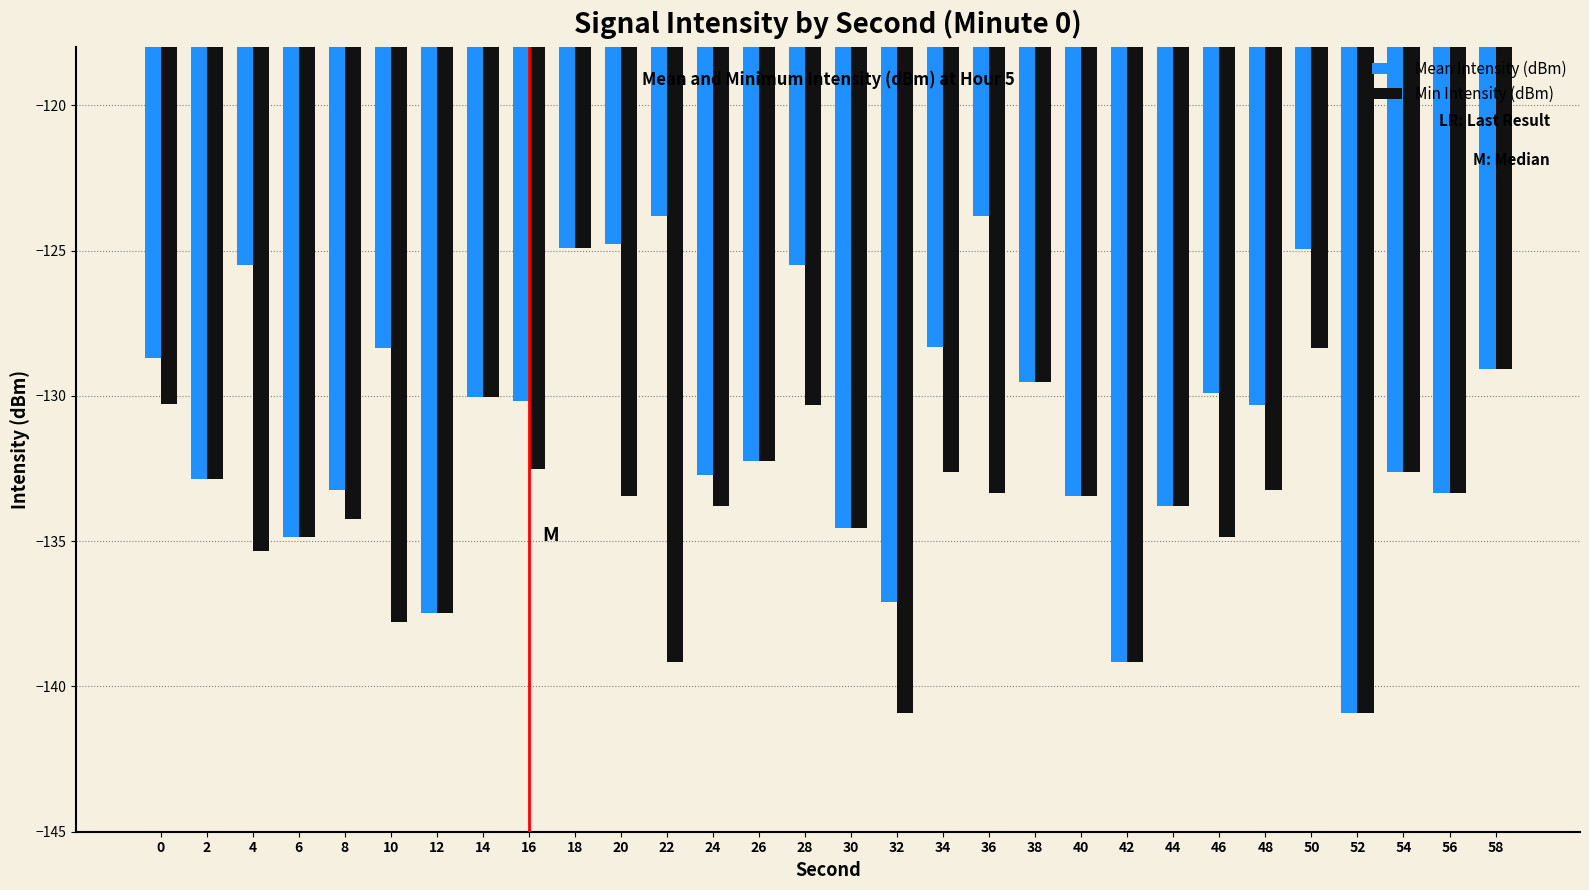

What is the greatest value displayed?

-123.8